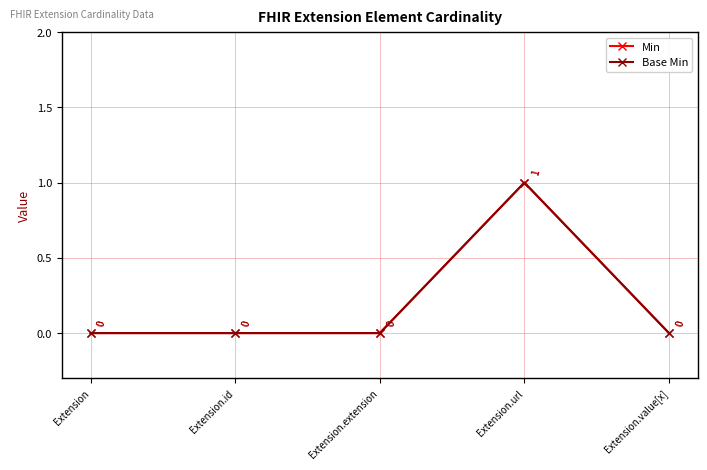

How many lines are shown in the chart?

2